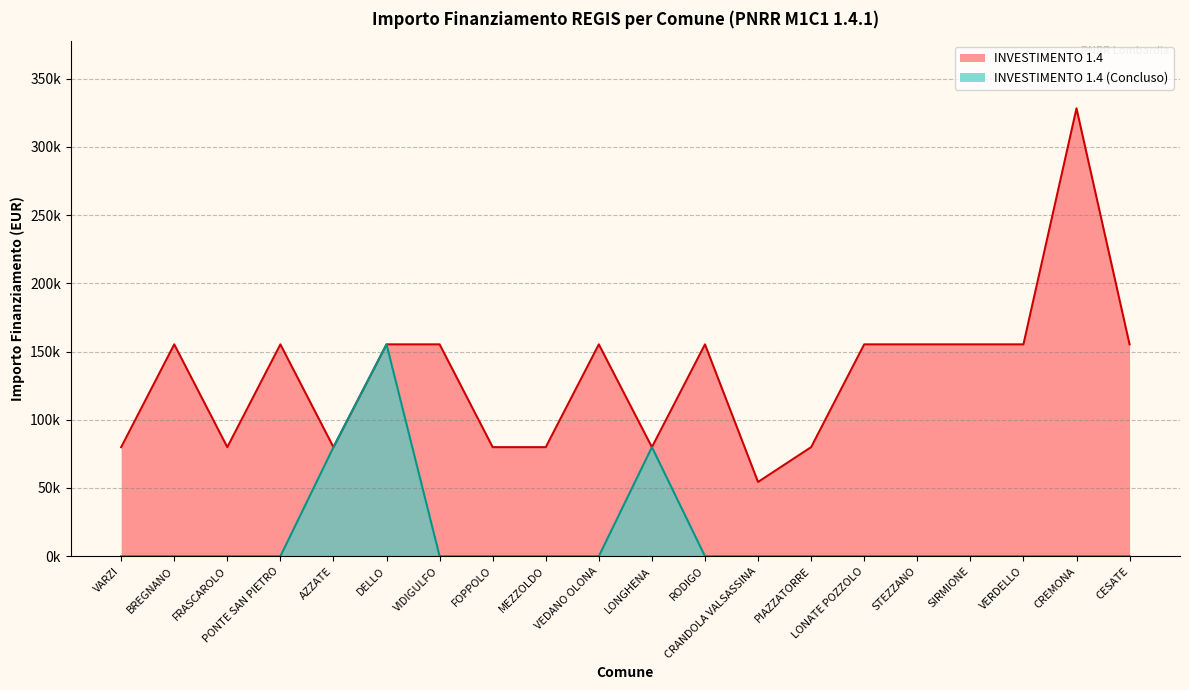

True or false: INVESTIMENTO 1.4 (Concluso) and INVESTIMENTO 1.4 intersect in this chart.

False